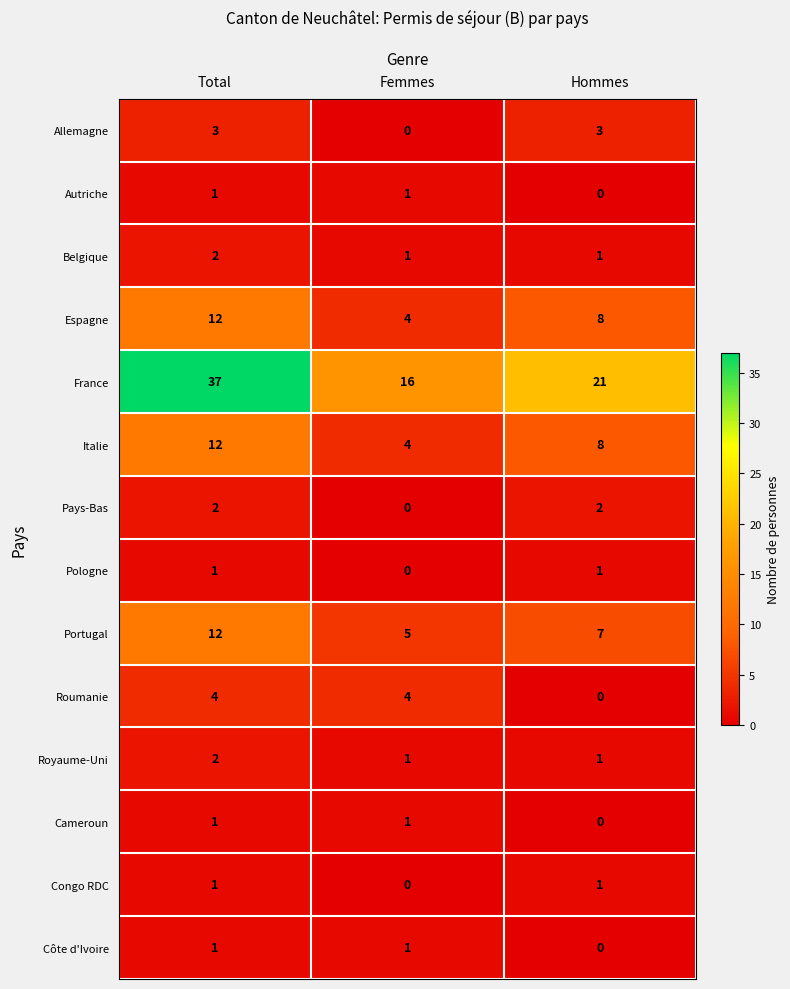

What is the greatest value displayed?

37